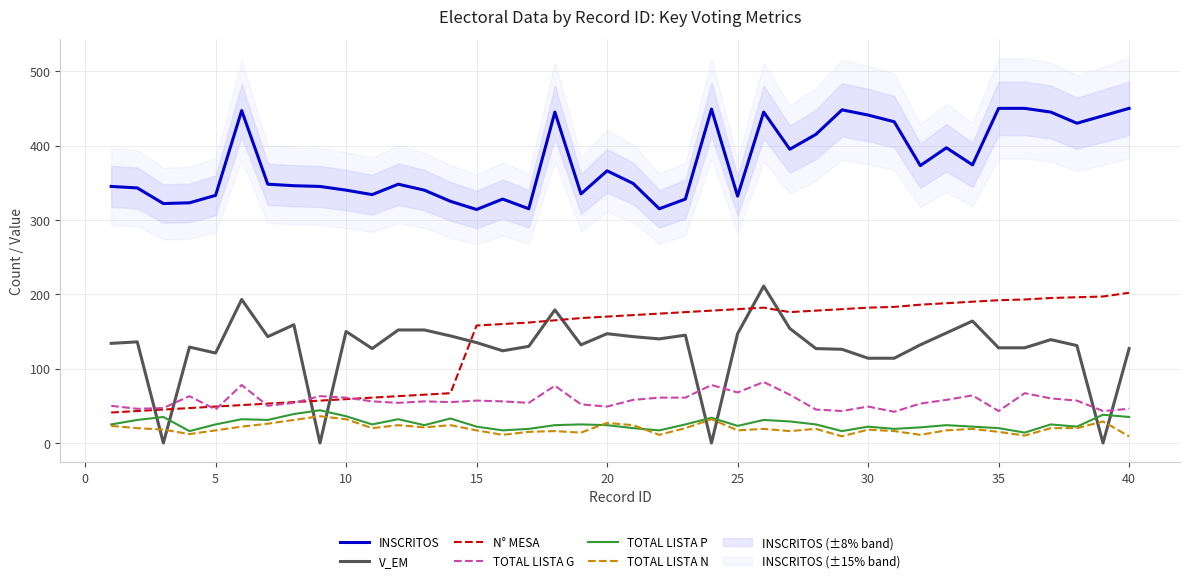

What is the maximum value for N° MESA?

202